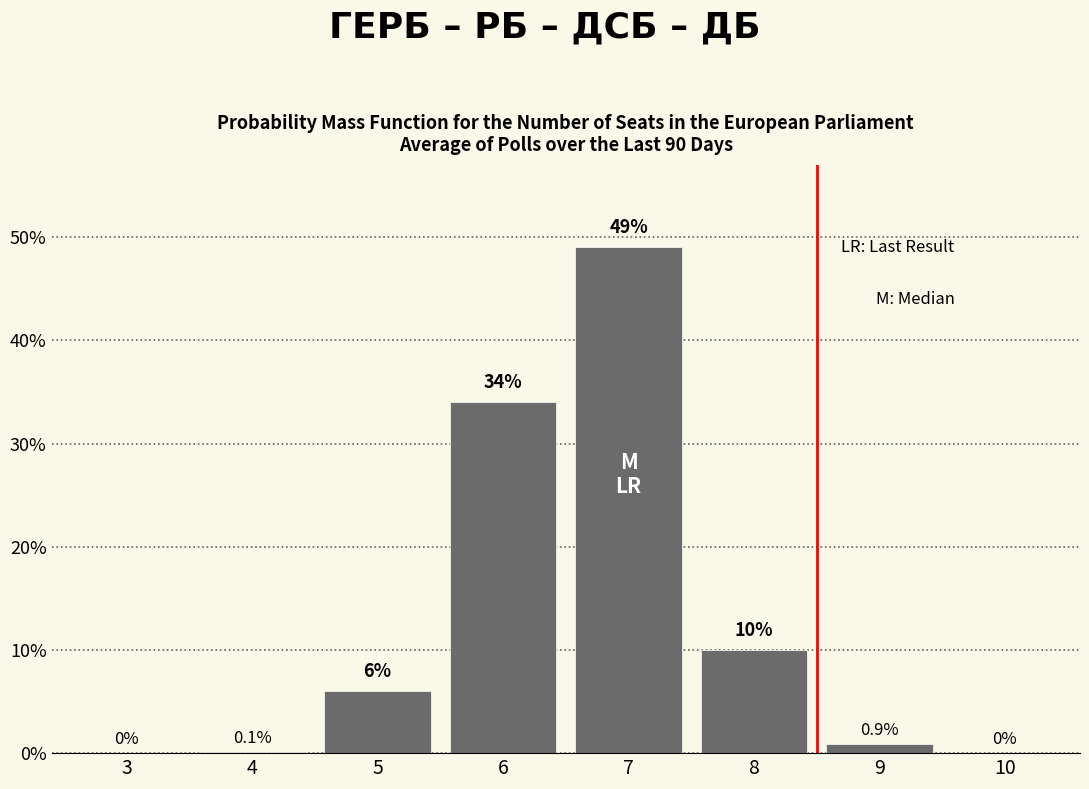

Reading right to left, extract all data points from this chart.

10=0.0	9=0.9	8=10.0	7=49.0	6=34.0	5=6.0	4=0.1	3=0.0